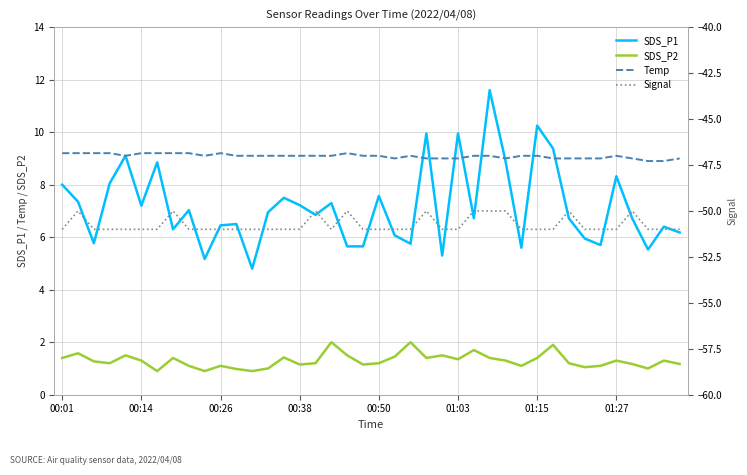

Does the chart have visible grid lines?

Yes